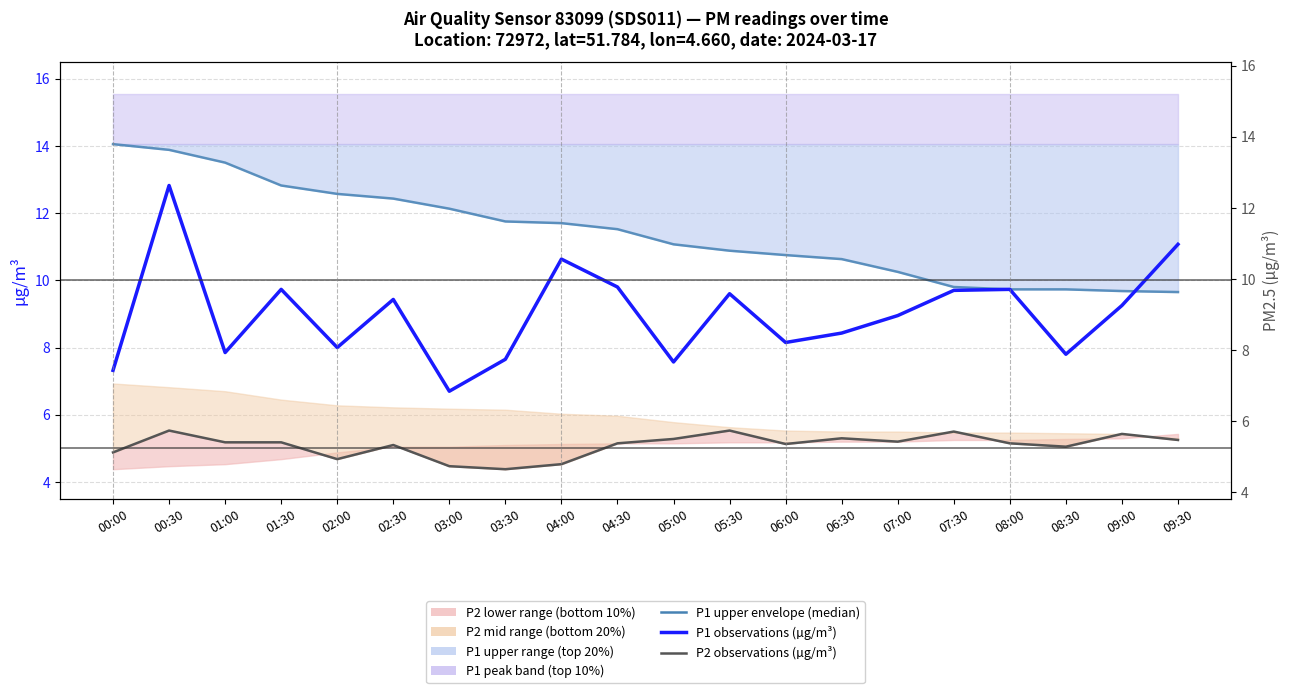

What is the total value across all series at 01:30?

27.7